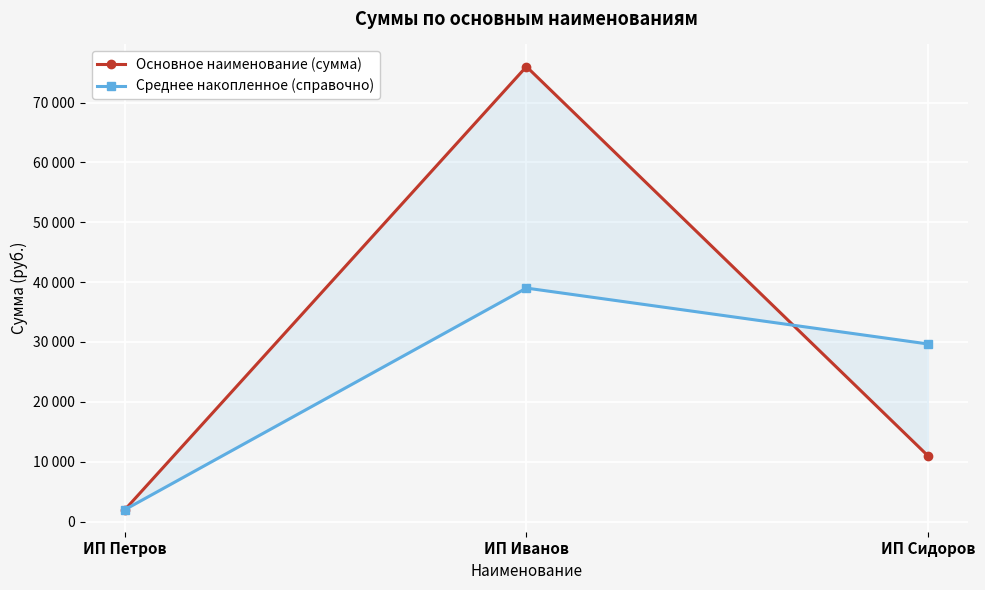

At which label does Основное наименование (сумма) reach its peak?

ИП Иванов